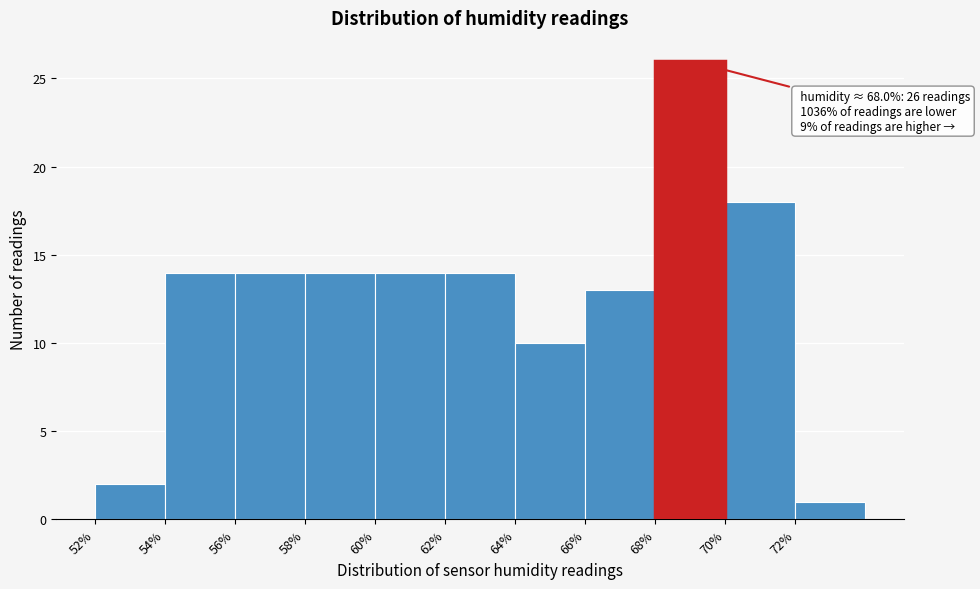

Over which range of the x-axis is the bar tallest?

68 to 70